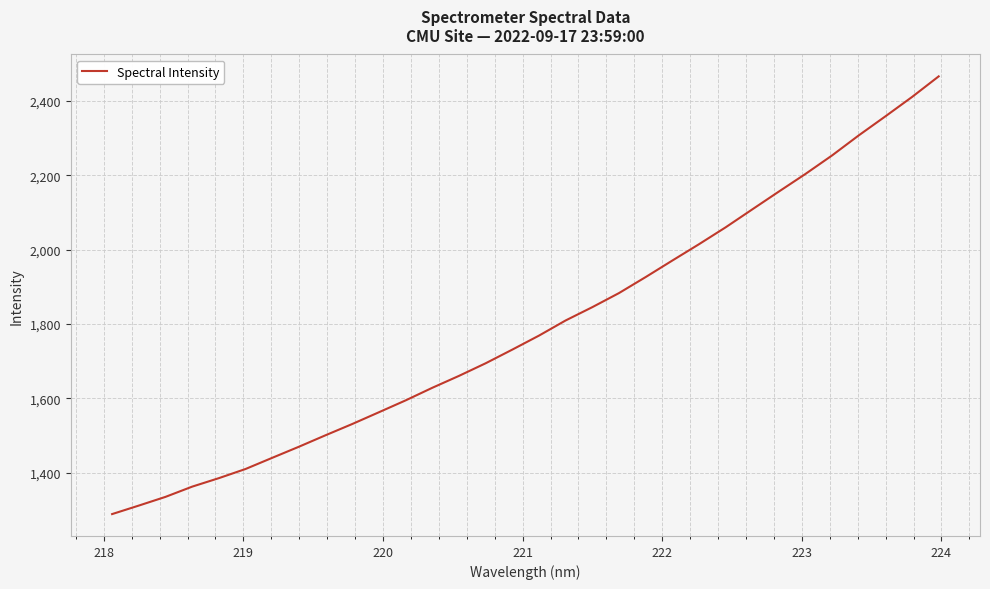

What is the smallest value displayed?

1288.4